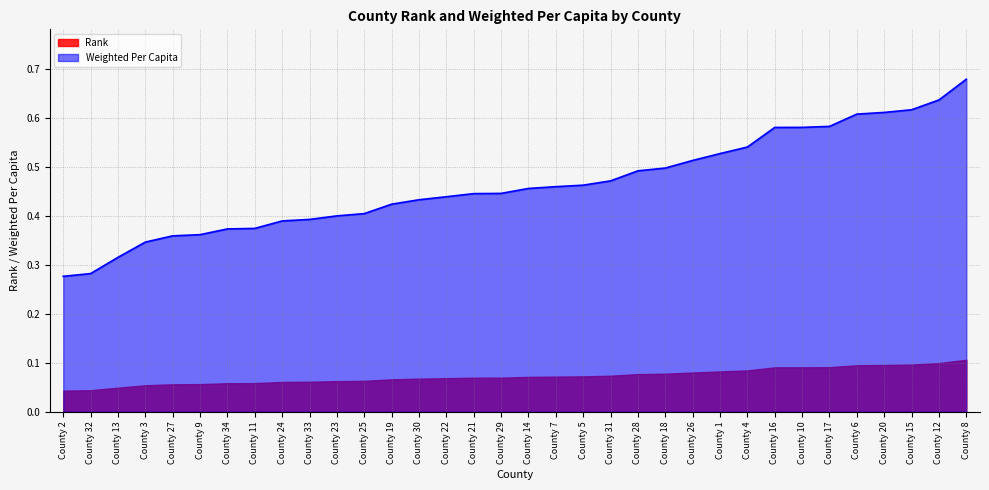

True or false: there are more than 1 points higher than both neighbors.

False